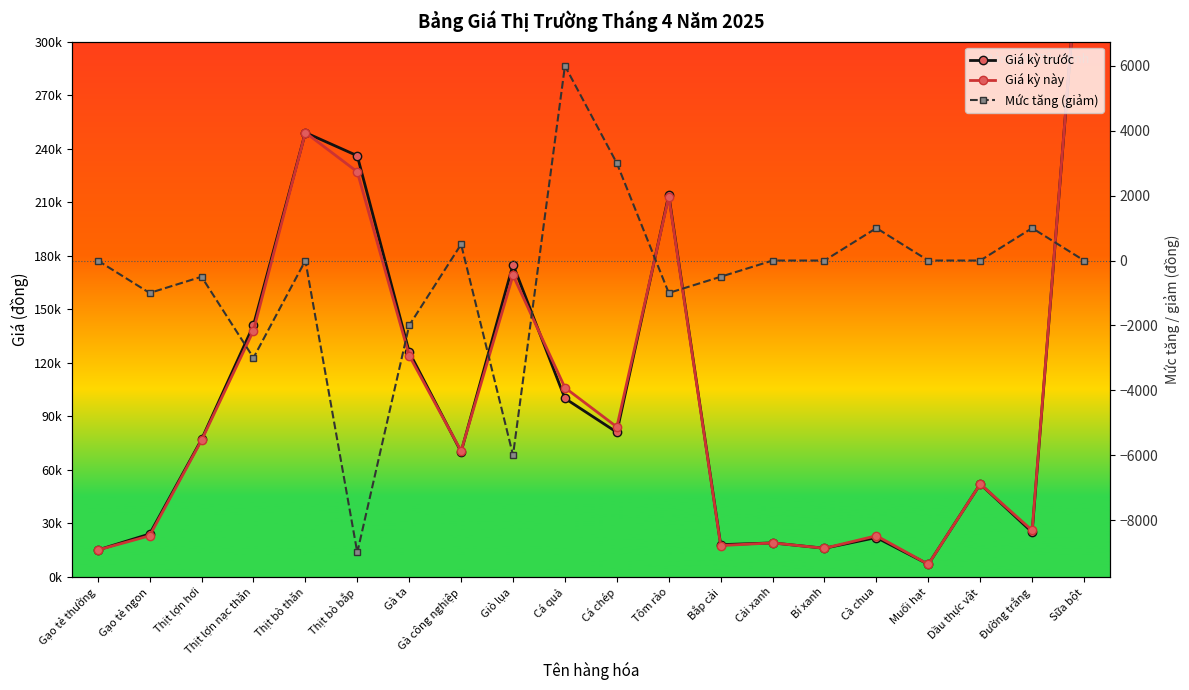

What is the difference between the maximum and minimum values in the Giá kỳ trước series?

383000